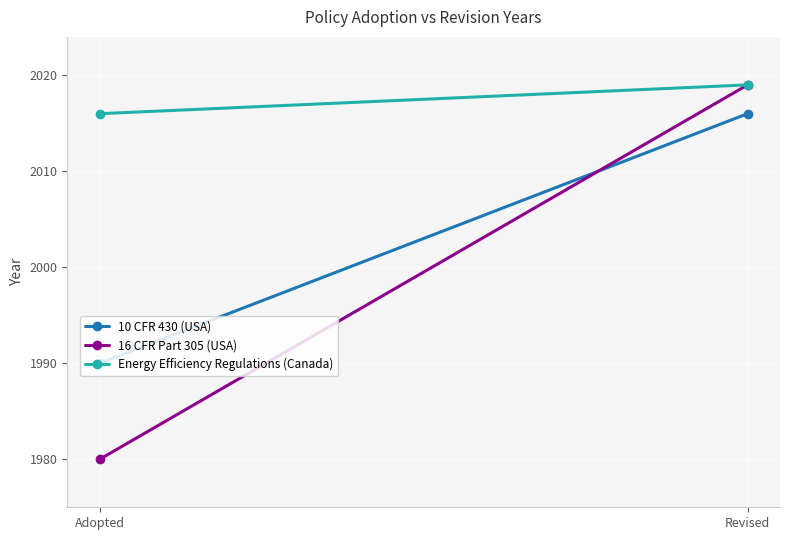

Reading right to left, transcribe all the data shown in this chart.

10 CFR 430 (USA): Revised=2016	Adopted=1990
16 CFR Part 305 (USA): Revised=2019	Adopted=1980
Energy Efficiency Regulations (Canada): Revised=2019	Adopted=2016